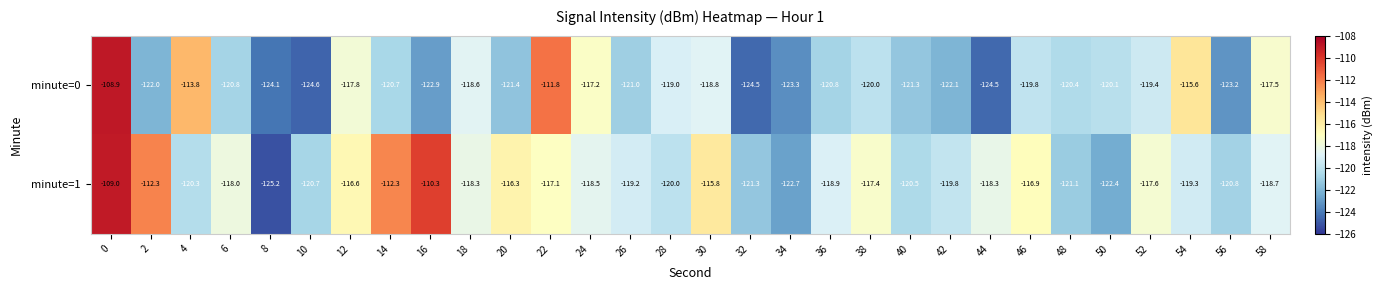

What is the sum of the minute=0 values at 22 and 20?

-233.2